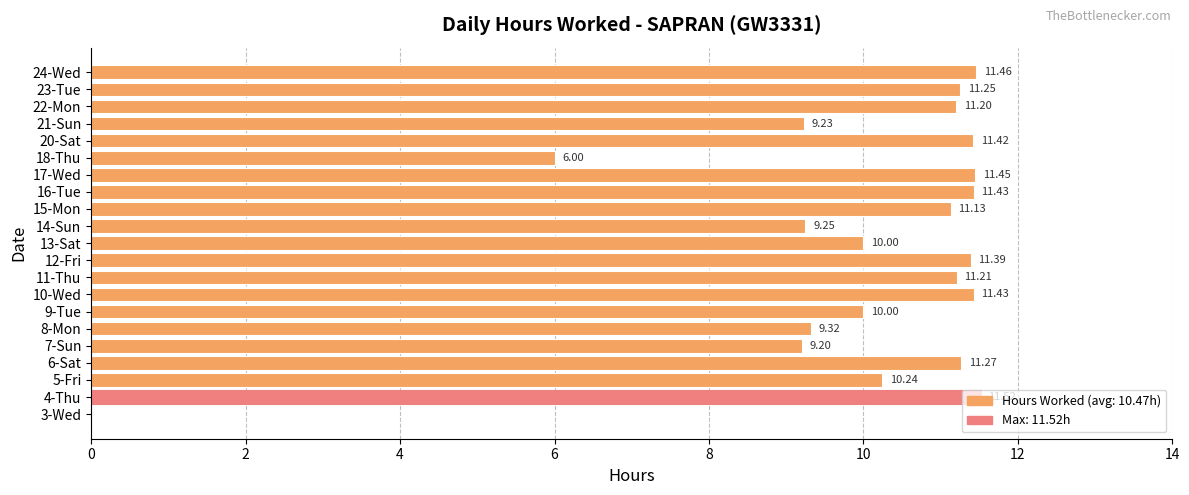

What is the sum of all values?

209.4